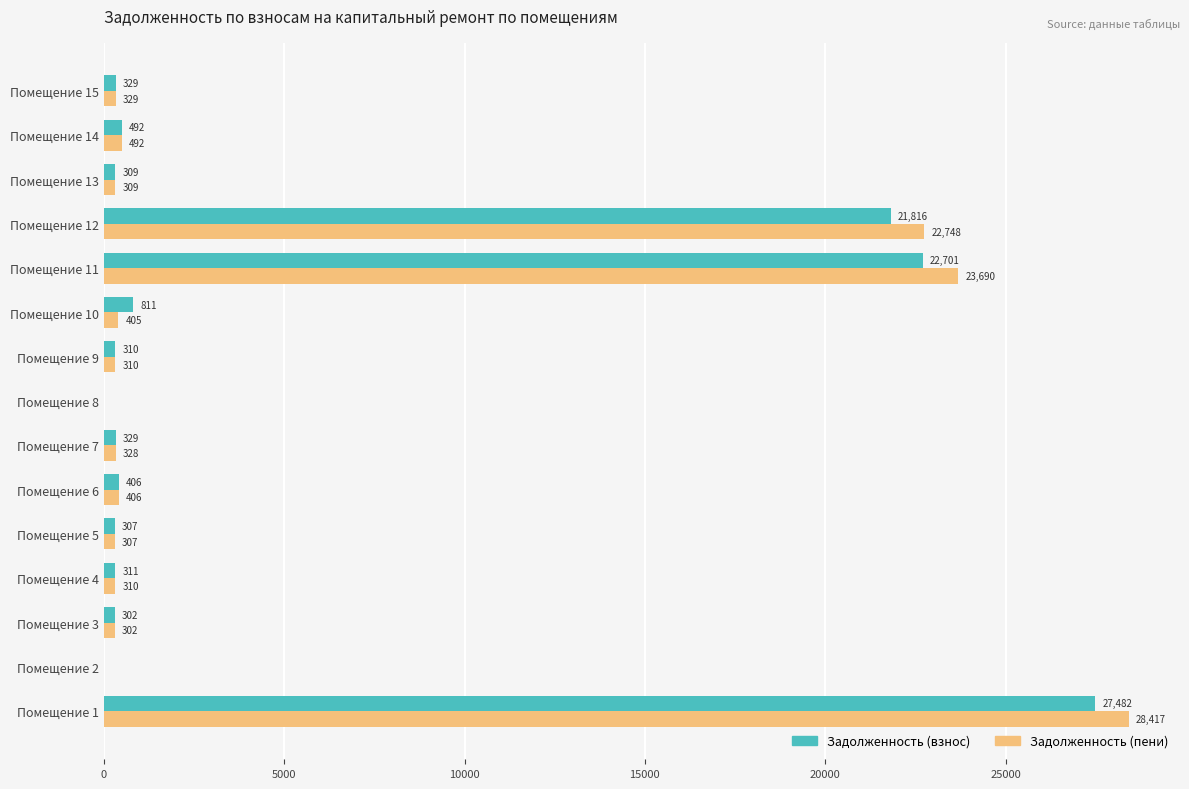

Which series has the largest total across all categories?

Задолженность (пени)